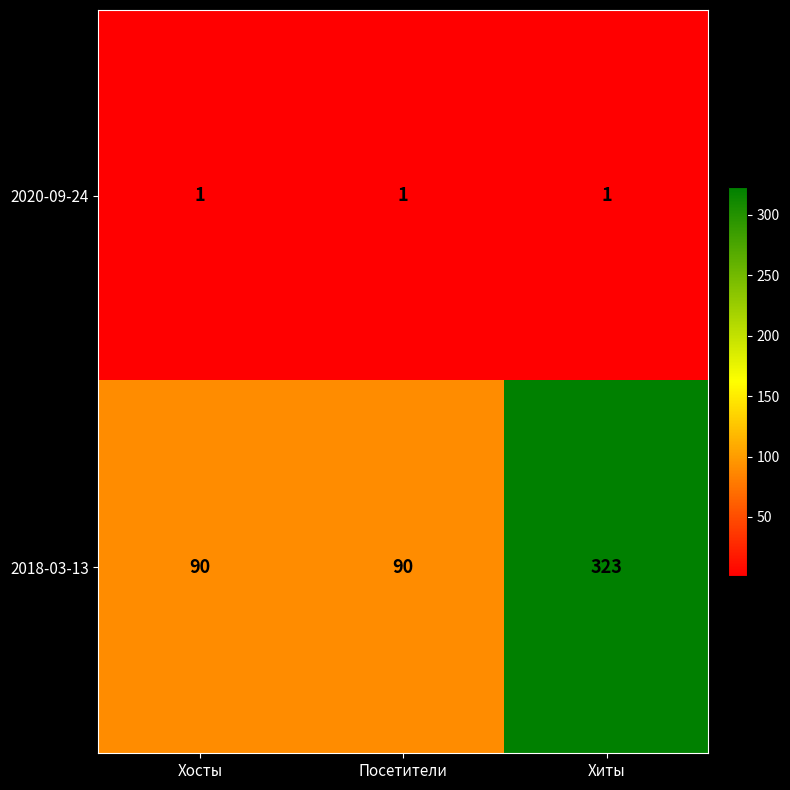

Which series has the widest spread of values?

2018-03-13